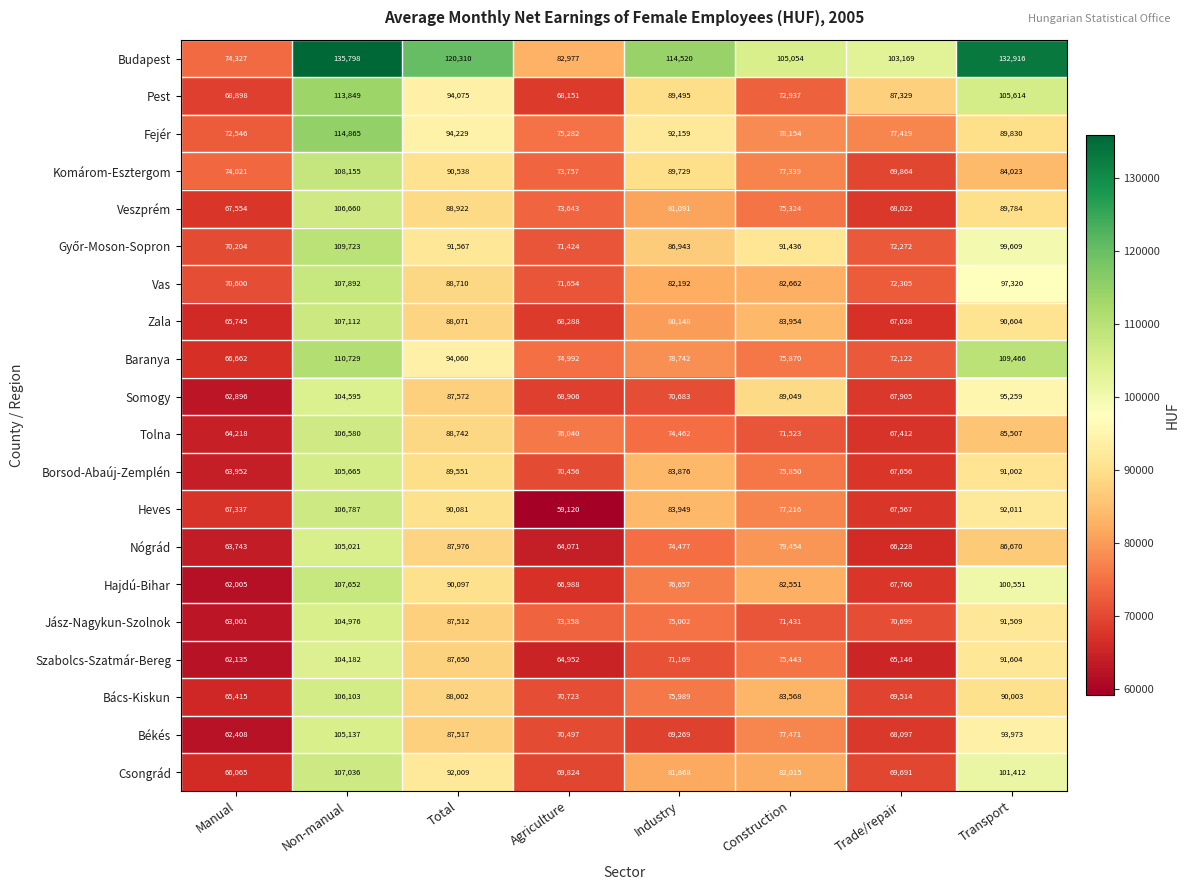

Is it true that Pest equals 105614 at Transport?

True